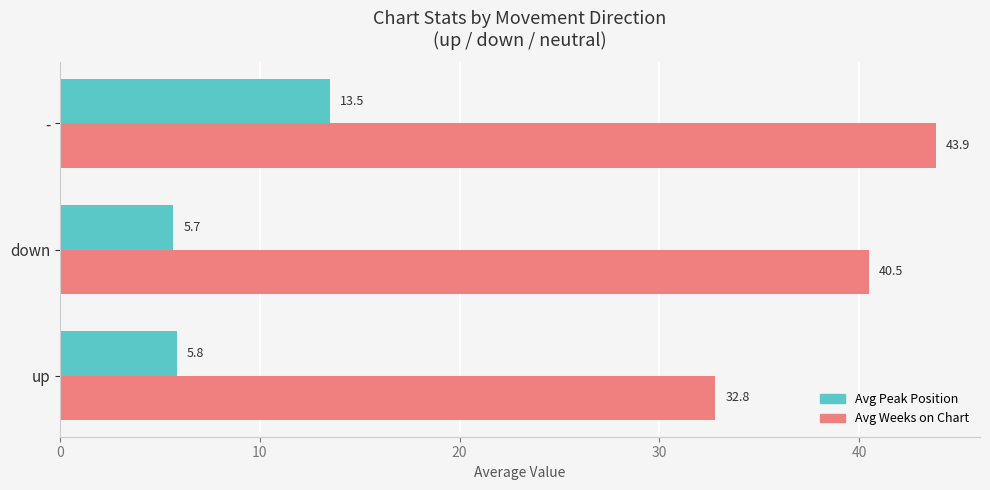

At how many categories does at least one series exceed 19?

3